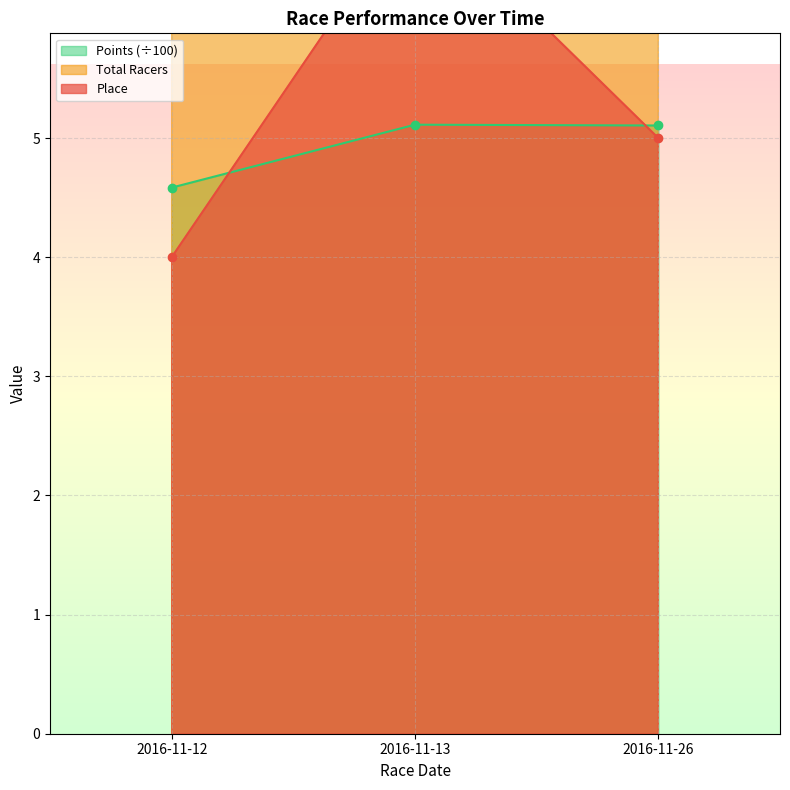

Rank the categories by Total Racers value from highest to lowest.

2016-11-13, 2016-11-12, 2016-11-26